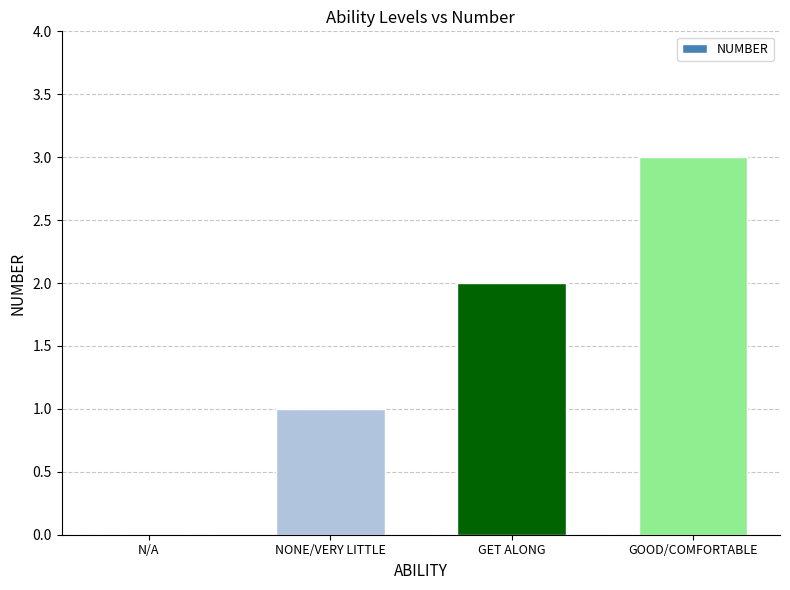

At which category does the chart reach its peak across all series?

GOOD/COMFORTABLE